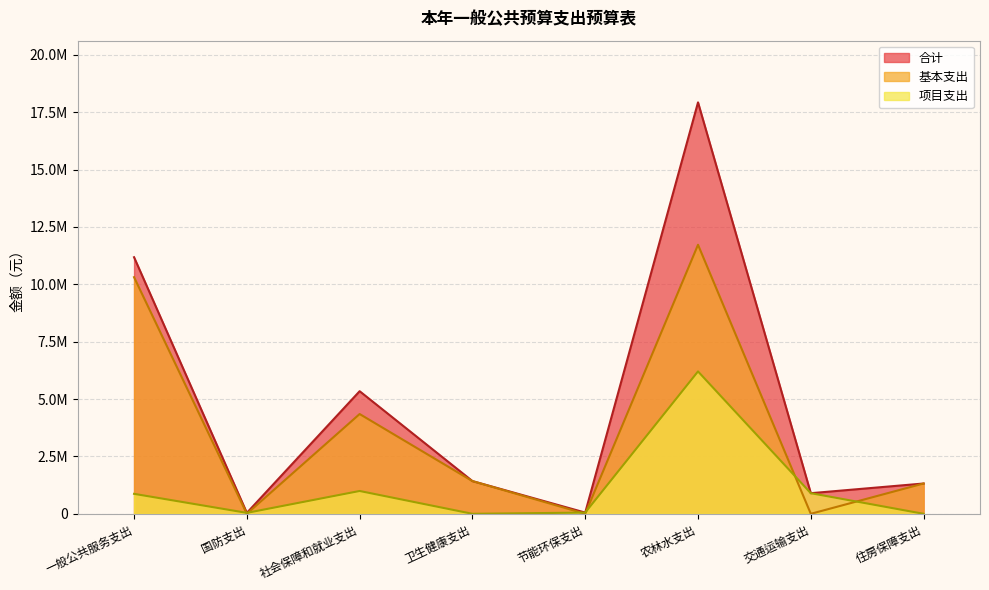

True or false: 合计 and 基本支出 cross at least once.

False